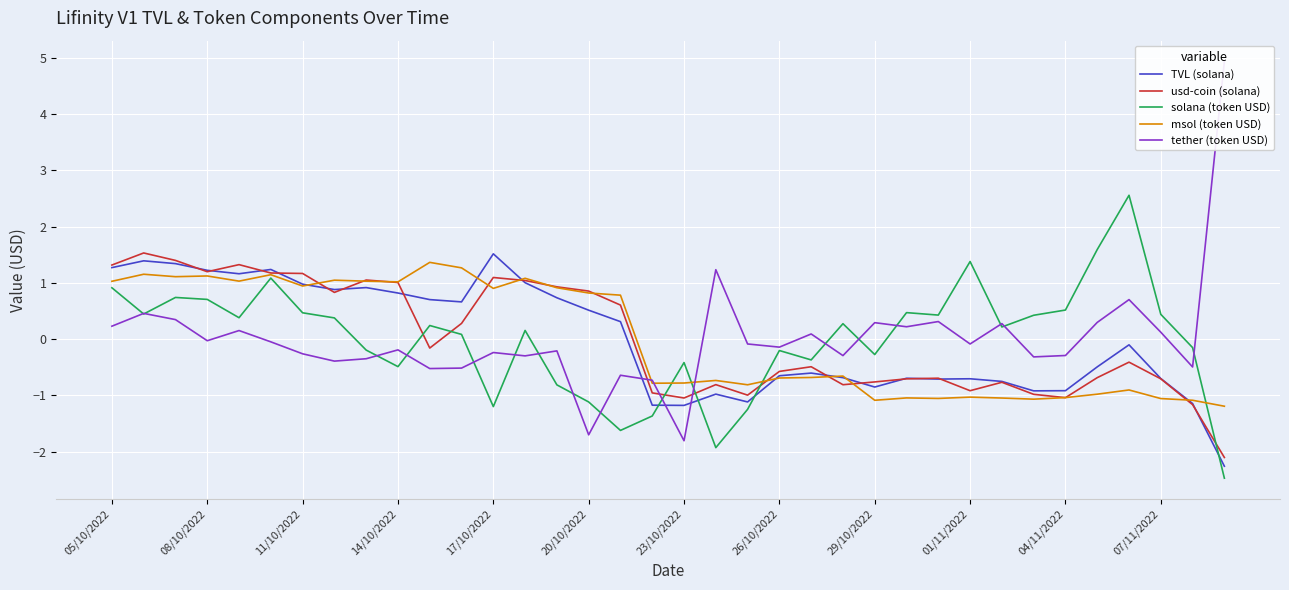

Which series has the largest total across all categories?

usd-coin (solana)